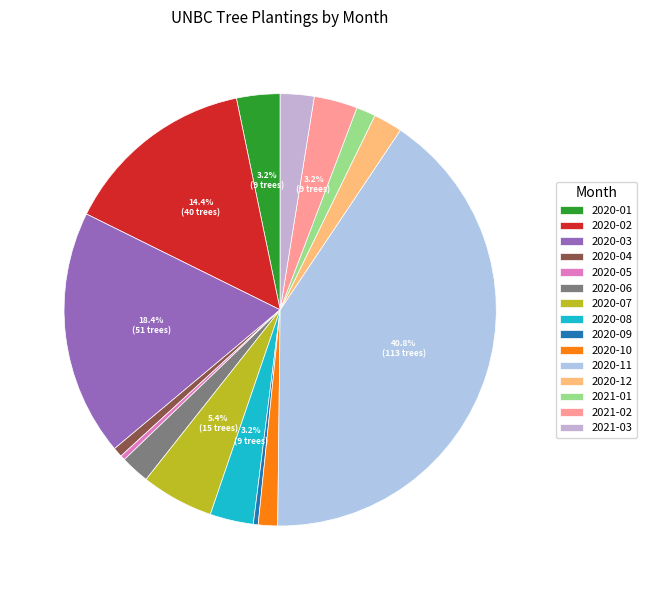

Is it true that 2020-05 is 0% of the pie?

True